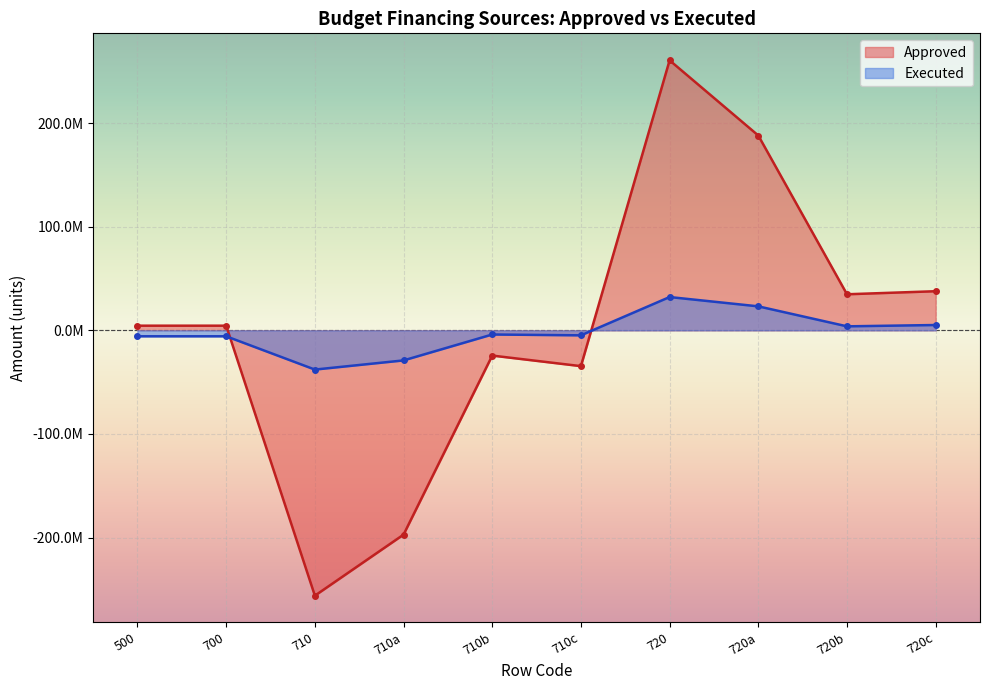

What is the sum of all Approved values?

35886367.8